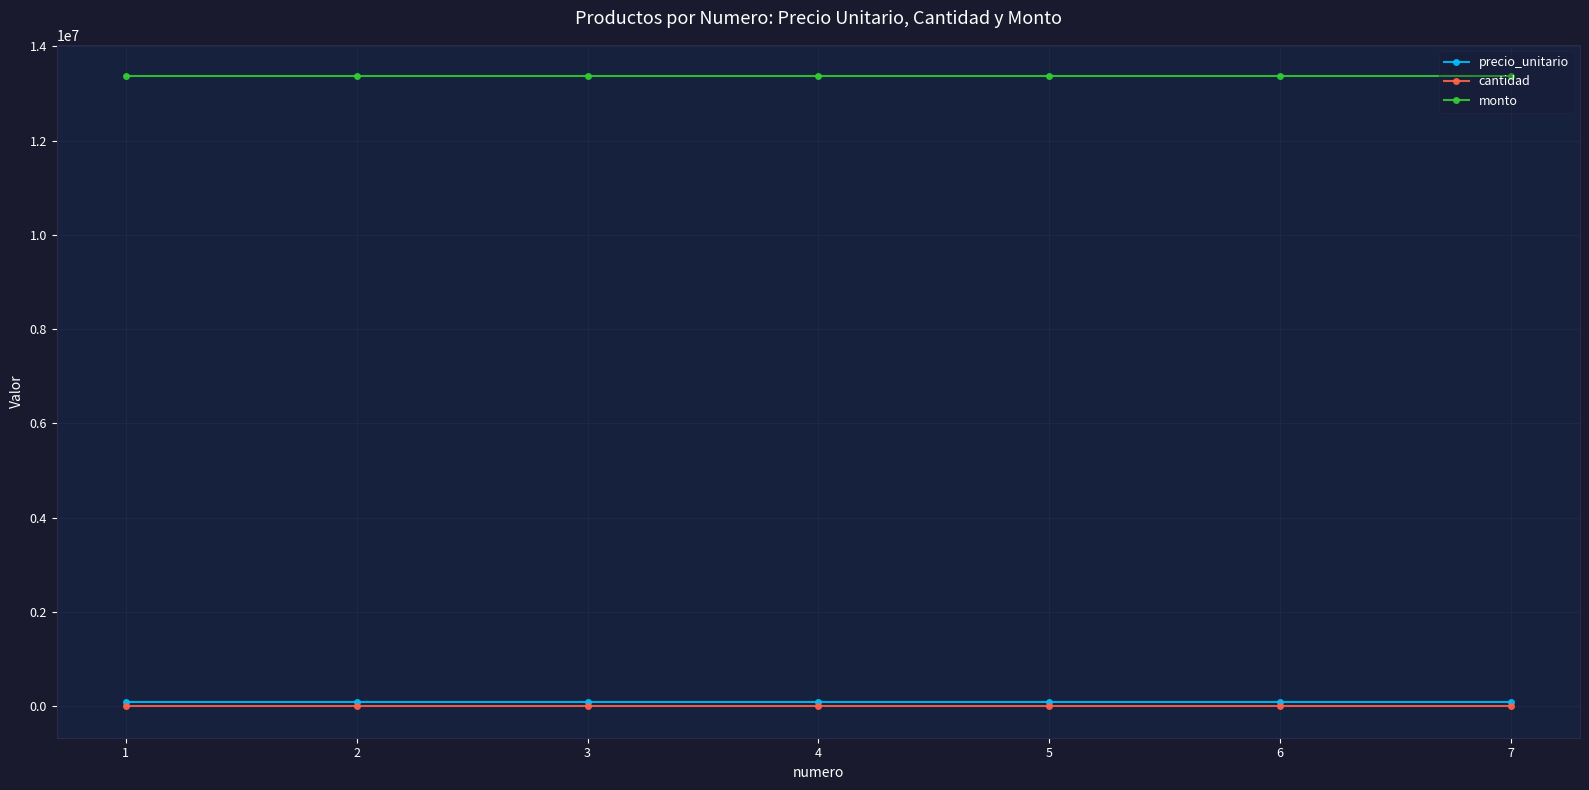

Which series has the largest total across all categories?

monto